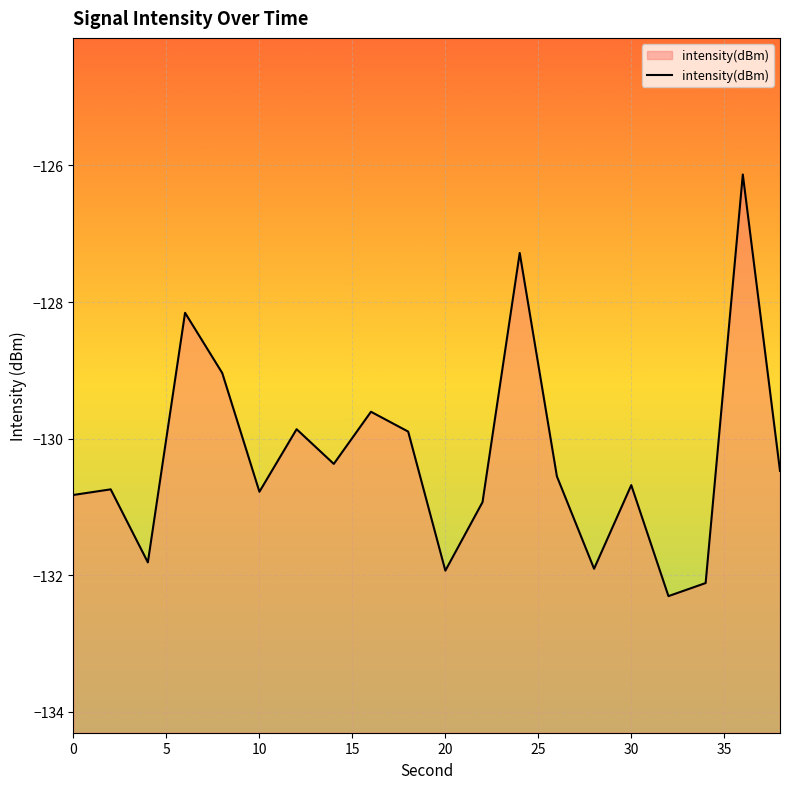

The chart shows a value of -201.8 at 30. True or false?

False